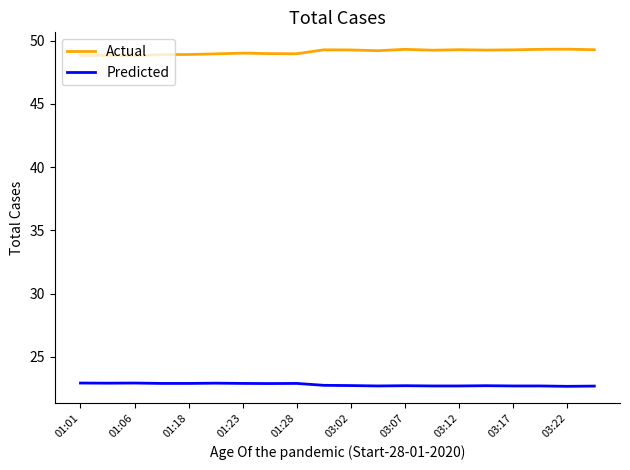

Is this an area chart (filled region under the line)?

No